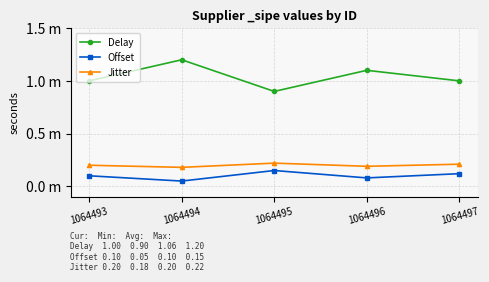

Rank the series by their maximum value, from lowest to highest.

Offset, Jitter, Delay